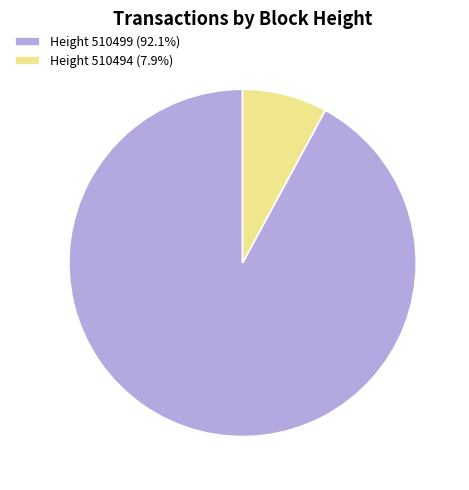

Do Height 510499 (92.1%) and Height 510494 (7.9%) together represent more than half of the pie?

Yes